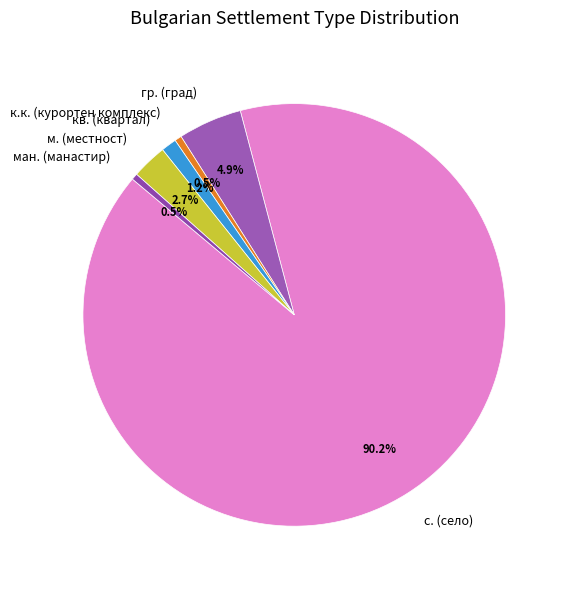

What is the largest slice in the pie chart?

с. (село)